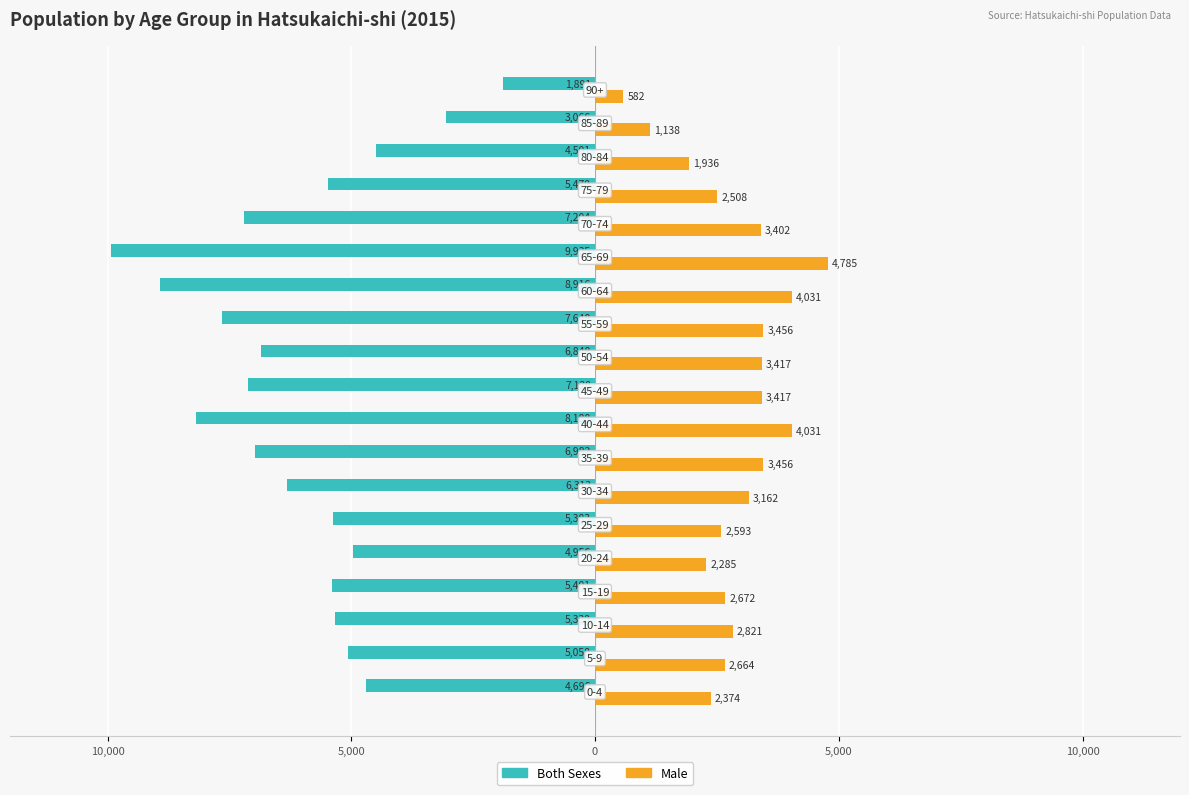

How many distinct data groups are displayed?

2